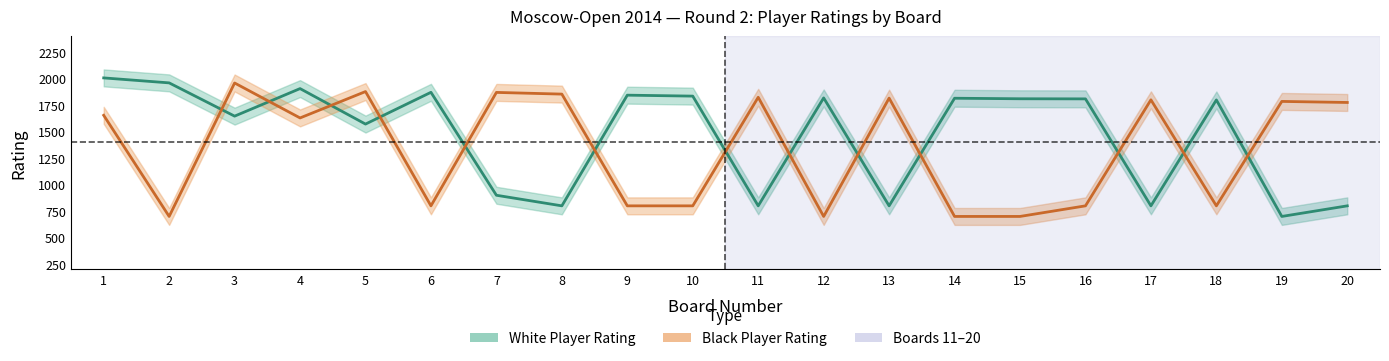

What is the minimum value shown in the chart?

700